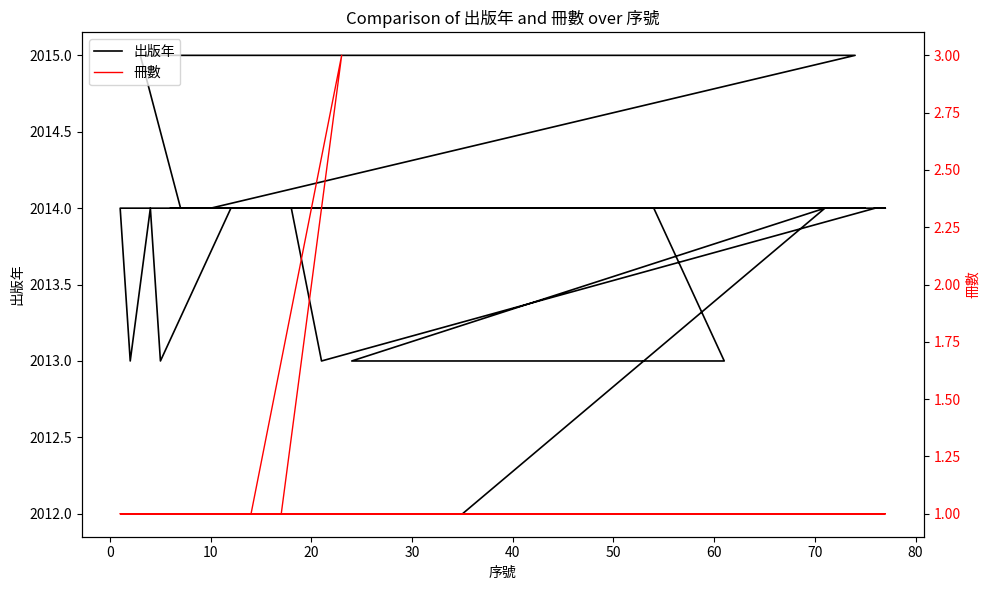

Count the number of data series in this chart.

2